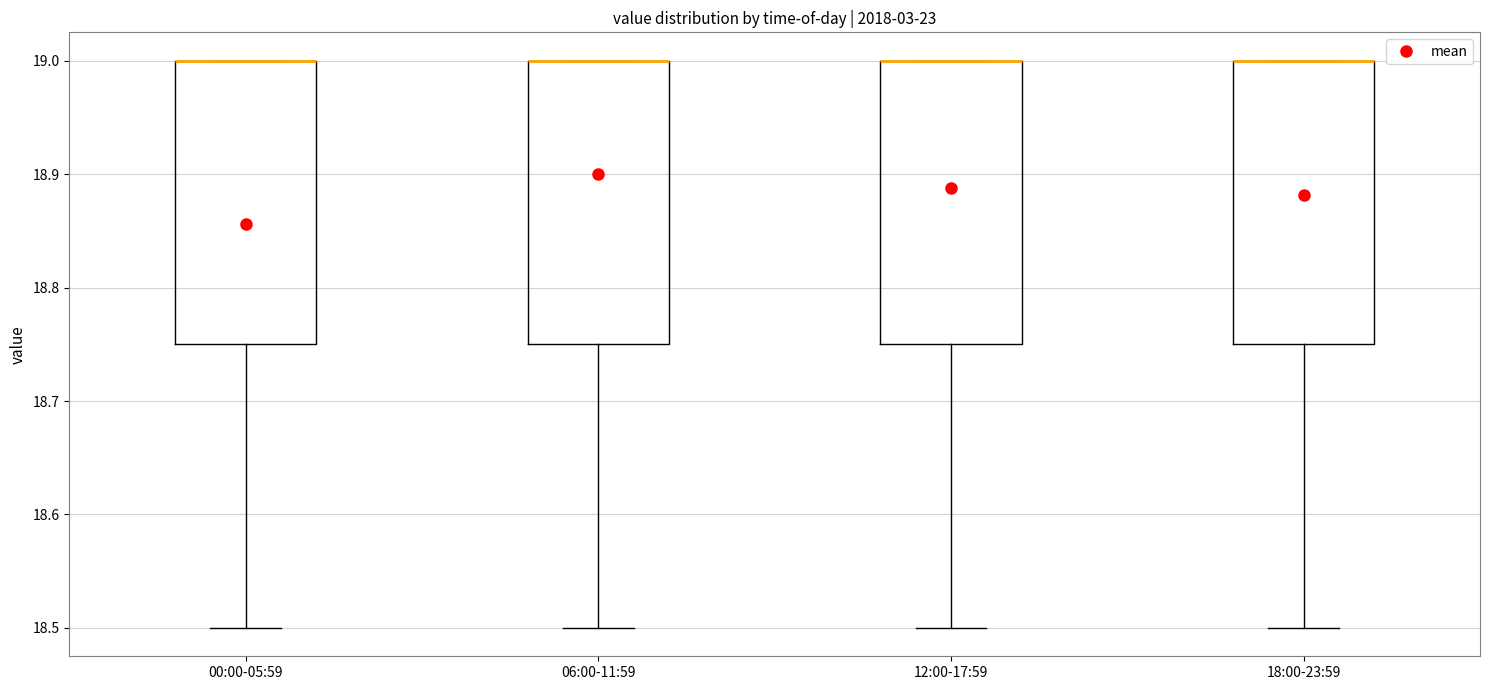

Reading left to right, read every box against the y-axis: the position of its median line, the range the box covers, and the ends of its whiskers. The values are not printed on the chart, so give them approximately, as read against the axis.

00:00-05:59: median 19.00 (drawn on the box's upper edge), box 18.75 to 19.00, whiskers 18.50 to 19.00
06:00-11:59: median 19.00 (drawn on the box's upper edge), box 18.75 to 19.00, whiskers 18.50 to 19.00
12:00-17:59: median 19.00 (drawn on the box's upper edge), box 18.75 to 19.00, whiskers 18.50 to 19.00
18:00-23:59: median 19.00 (drawn on the box's upper edge), box 18.75 to 19.00, whiskers 18.50 to 19.00